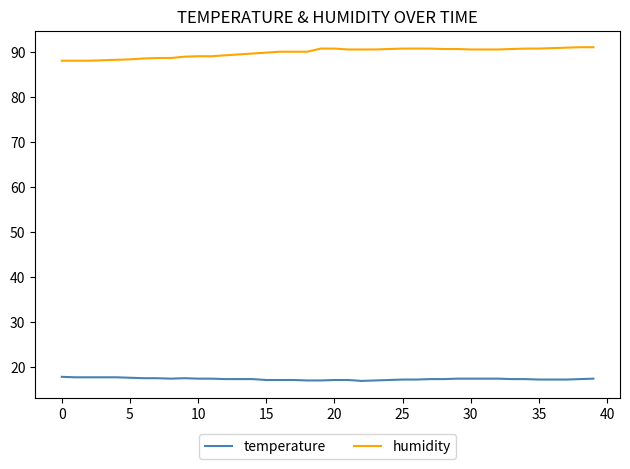

True or false: temperature and humidity cross at least once.

False